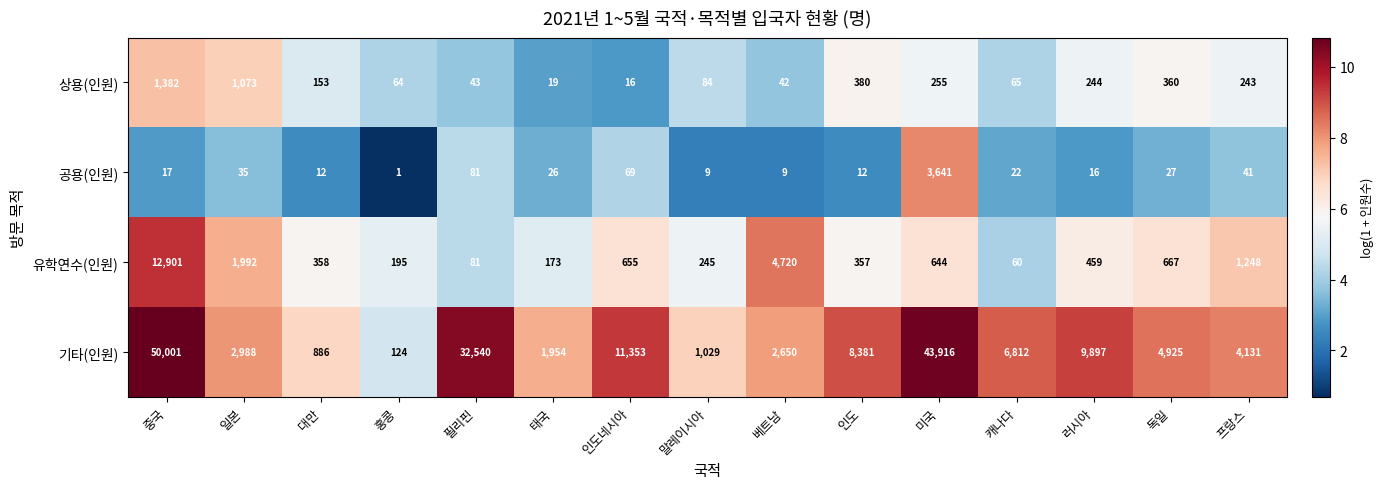

At how many categories does at least one series exceed 10?

15